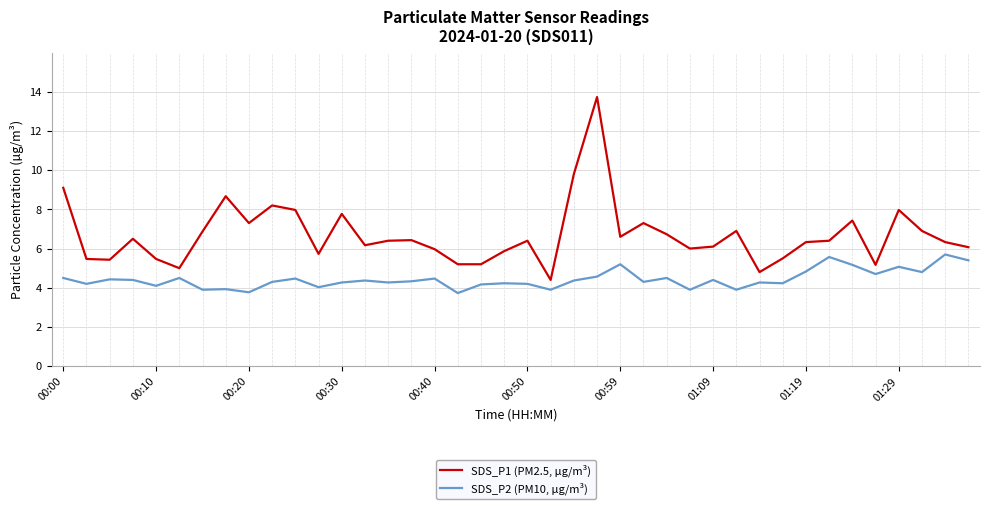

What is the difference between the maximum and minimum values in the SDS_P1 (PM2.5, µg/m³) series?

9.3